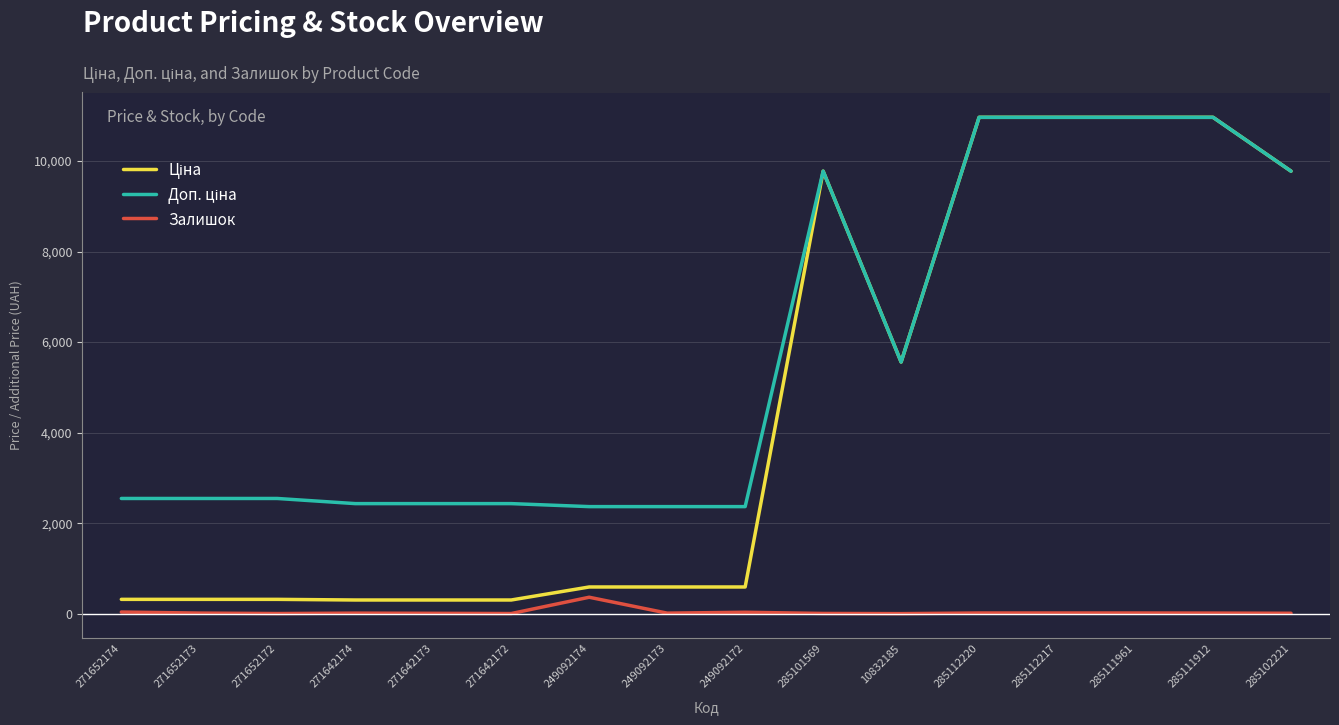

Reading left to right, list all the values displayed in this chart.

Ціна: 318.3	318.3	318.3	304.1	304.1	304.1	591.6	591.6	591.6	9775.5	5560.3	10964.4	10964.4	10964.4	10964.4	9775.5
Доп. ціна: 2546.4	2546.4	2546.4	2432.8	2432.8	2432.8	2366.5	2366.5	2366.5	9775.5	5560.3	10964.4	10964.4	10964.4	10964.4	9775.5
Залишок: 38.0	15.0	5.0	14.0	10.0	5.0	365.0	14.0	33.0	7.0	3.0	17.0	17.0	17.0	15.0	11.0